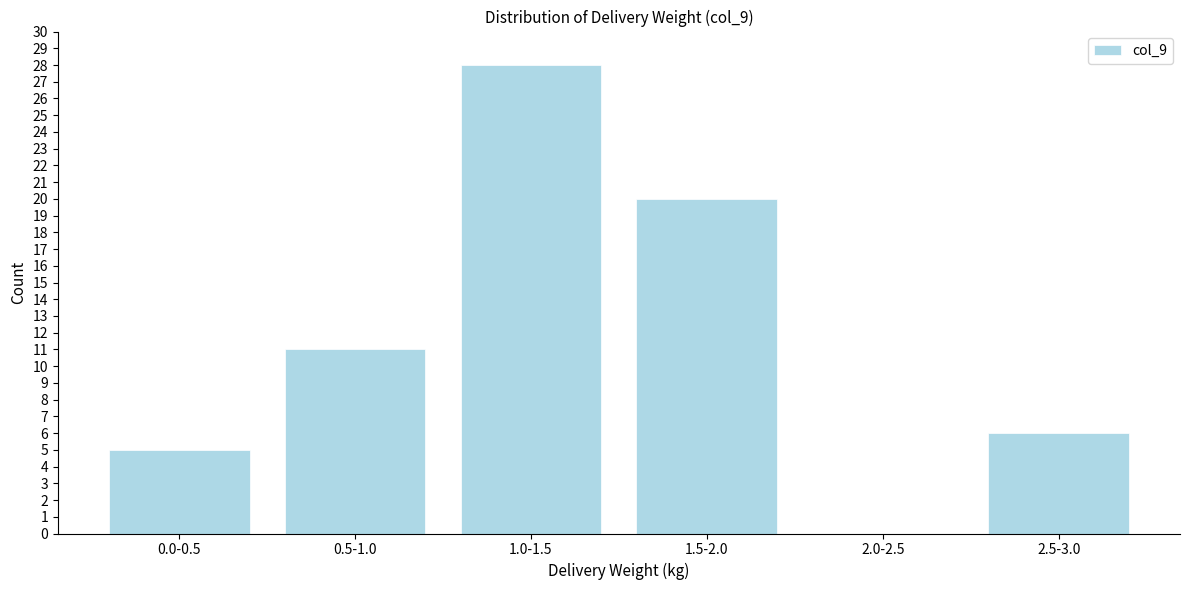

Reading left to right, extract all data points from this chart.

0.0-0.5=5	0.5-1.0=11	1.0-1.5=28	1.5-2.0=20	2.0-2.5=0	2.5-3.0=6